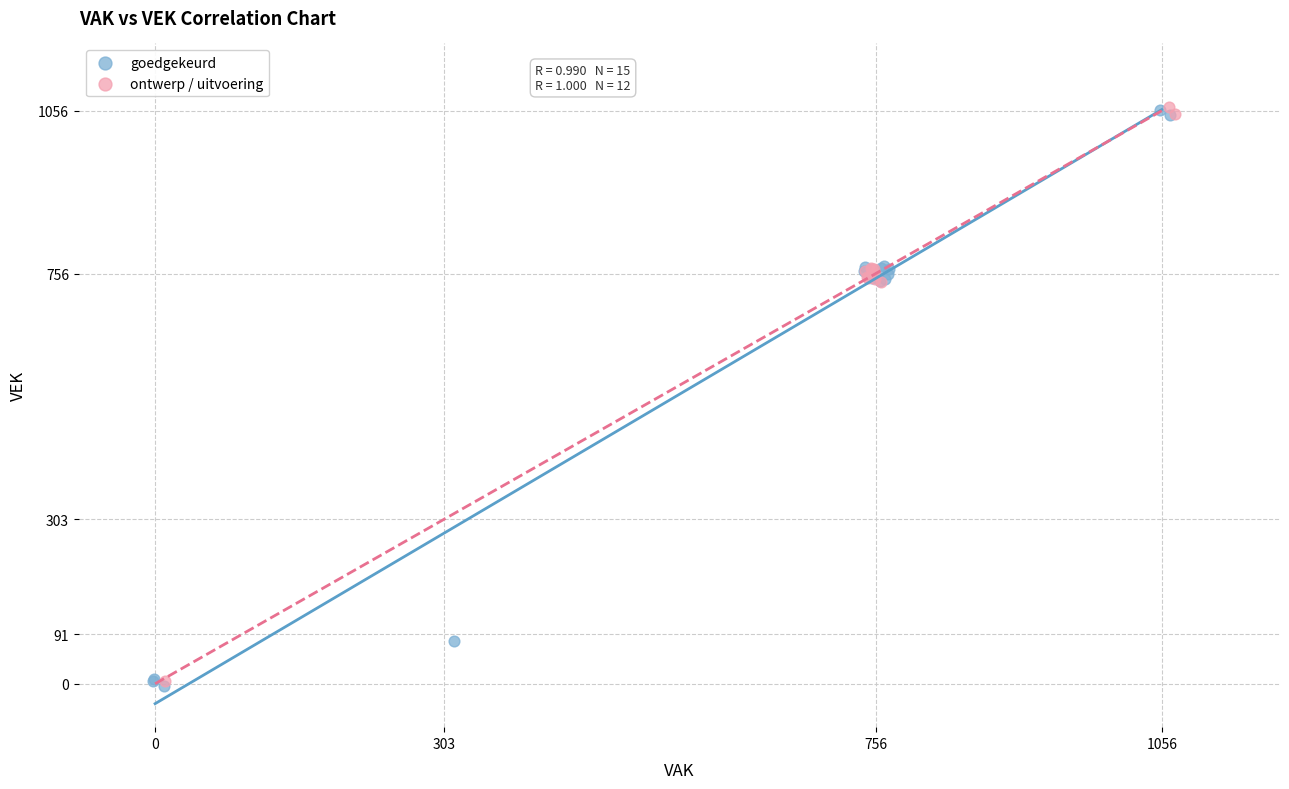

What are all the series names shown in the legend?

goedgekeurd, ontwerp / uitvoering